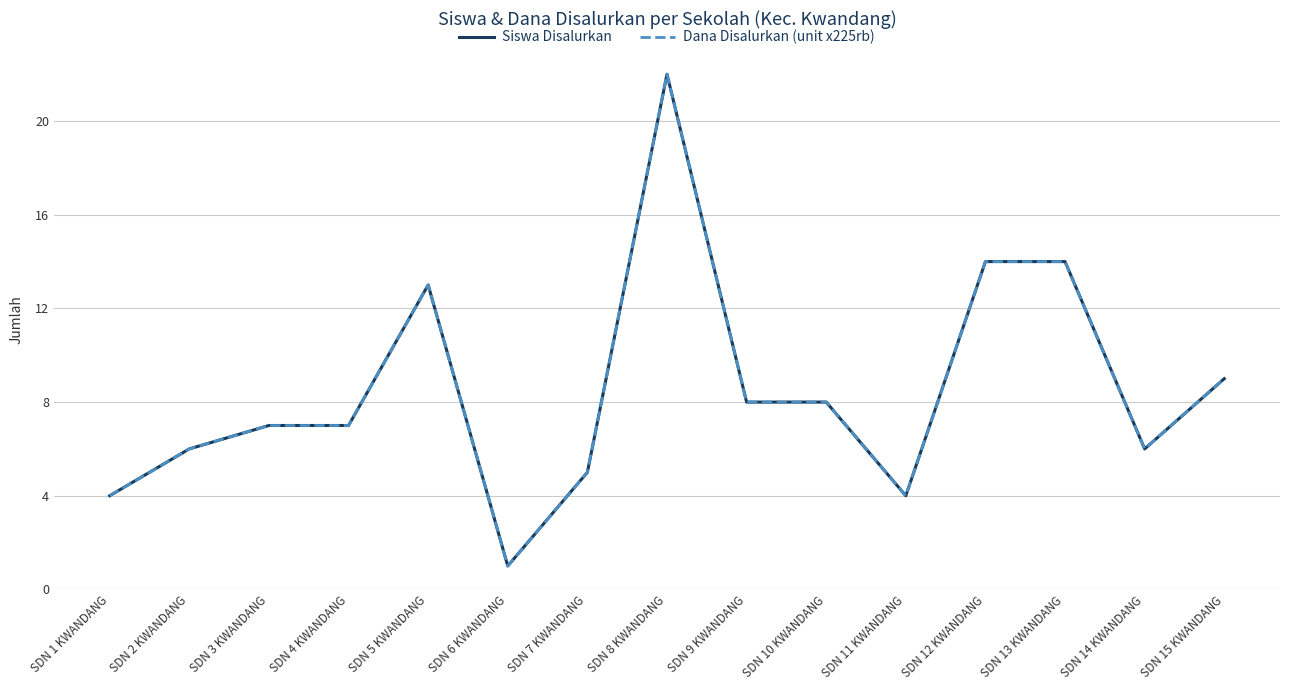

Reading right to left, list all the values displayed in this chart.

Siswa Disalurkan: SDN 15 KWANDANG=9	SDN 14 KWANDANG=6	SDN 13 KWANDANG=14	SDN 12 KWANDANG=14	SDN 11 KWANDANG=4	SDN 10 KWANDANG=8	SDN 9 KWANDANG=8	SDN 8 KWANDANG=22	SDN 7 KWANDANG=5	SDN 6 KWANDANG=1	SDN 5 KWANDANG=13	SDN 4 KWANDANG=7	SDN 3 KWANDANG=7	SDN 2 KWANDANG=6	SDN 1 KWANDANG=4
Dana Disalurkan (unit x225rb): SDN 15 KWANDANG=9	SDN 14 KWANDANG=6	SDN 13 KWANDANG=14	SDN 12 KWANDANG=14	SDN 11 KWANDANG=4	SDN 10 KWANDANG=8	SDN 9 KWANDANG=8	SDN 8 KWANDANG=22	SDN 7 KWANDANG=5	SDN 6 KWANDANG=1	SDN 5 KWANDANG=13	SDN 4 KWANDANG=7	SDN 3 KWANDANG=7	SDN 2 KWANDANG=6	SDN 1 KWANDANG=4